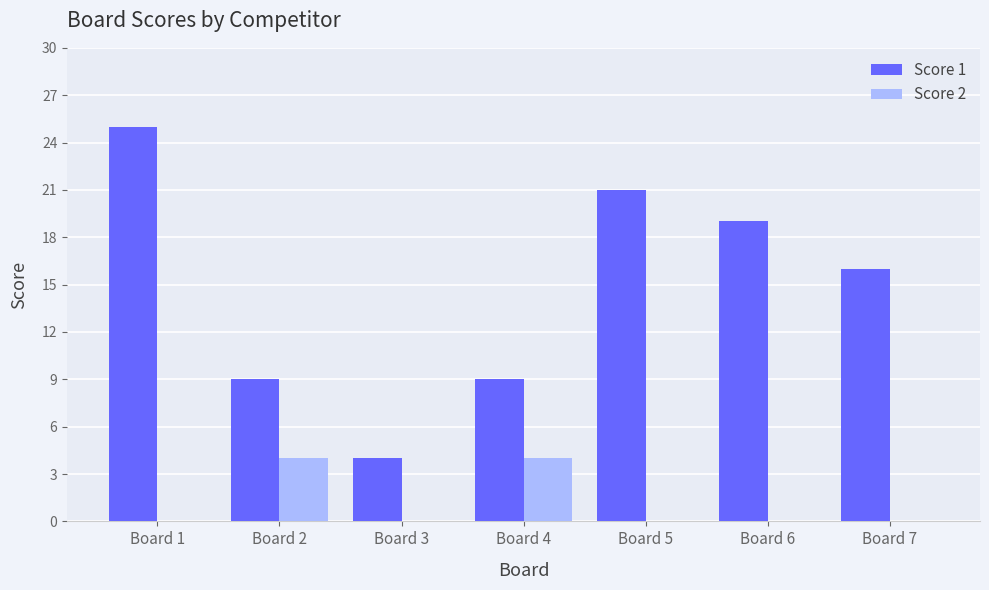

Is it true that Score 2 equals 0 at Board 7?

True